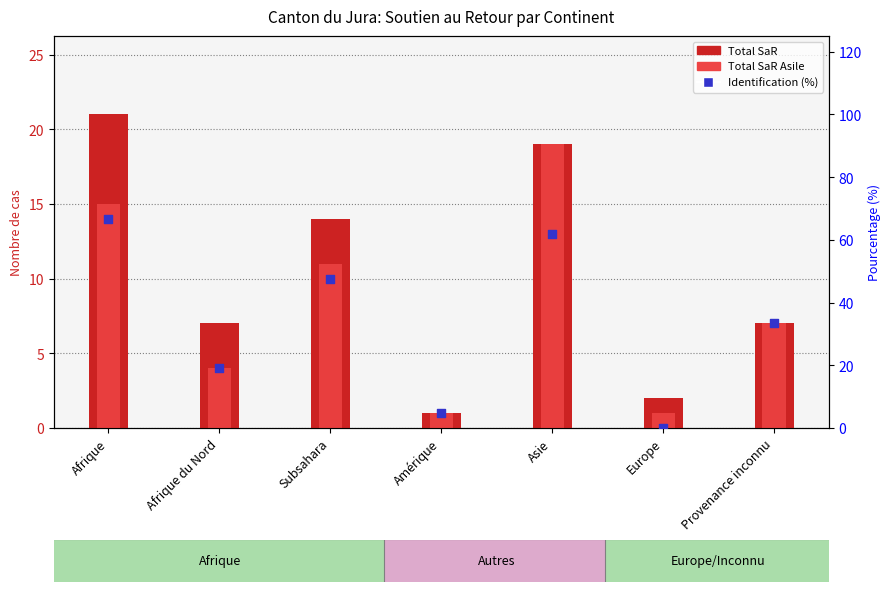

What is the total value across all series at Europe?

3.0